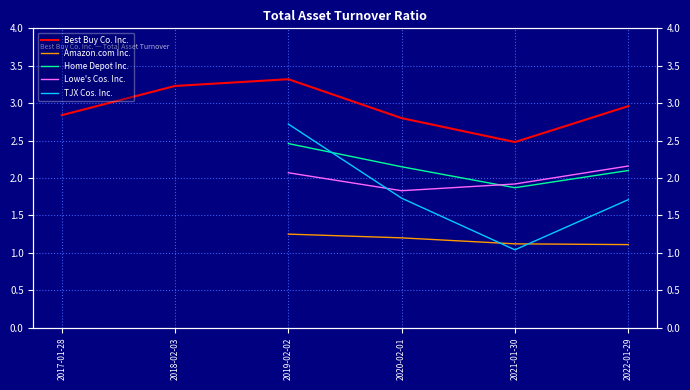

How many intersections are there between Lowe's Cos. Inc. and Home Depot Inc.?

1